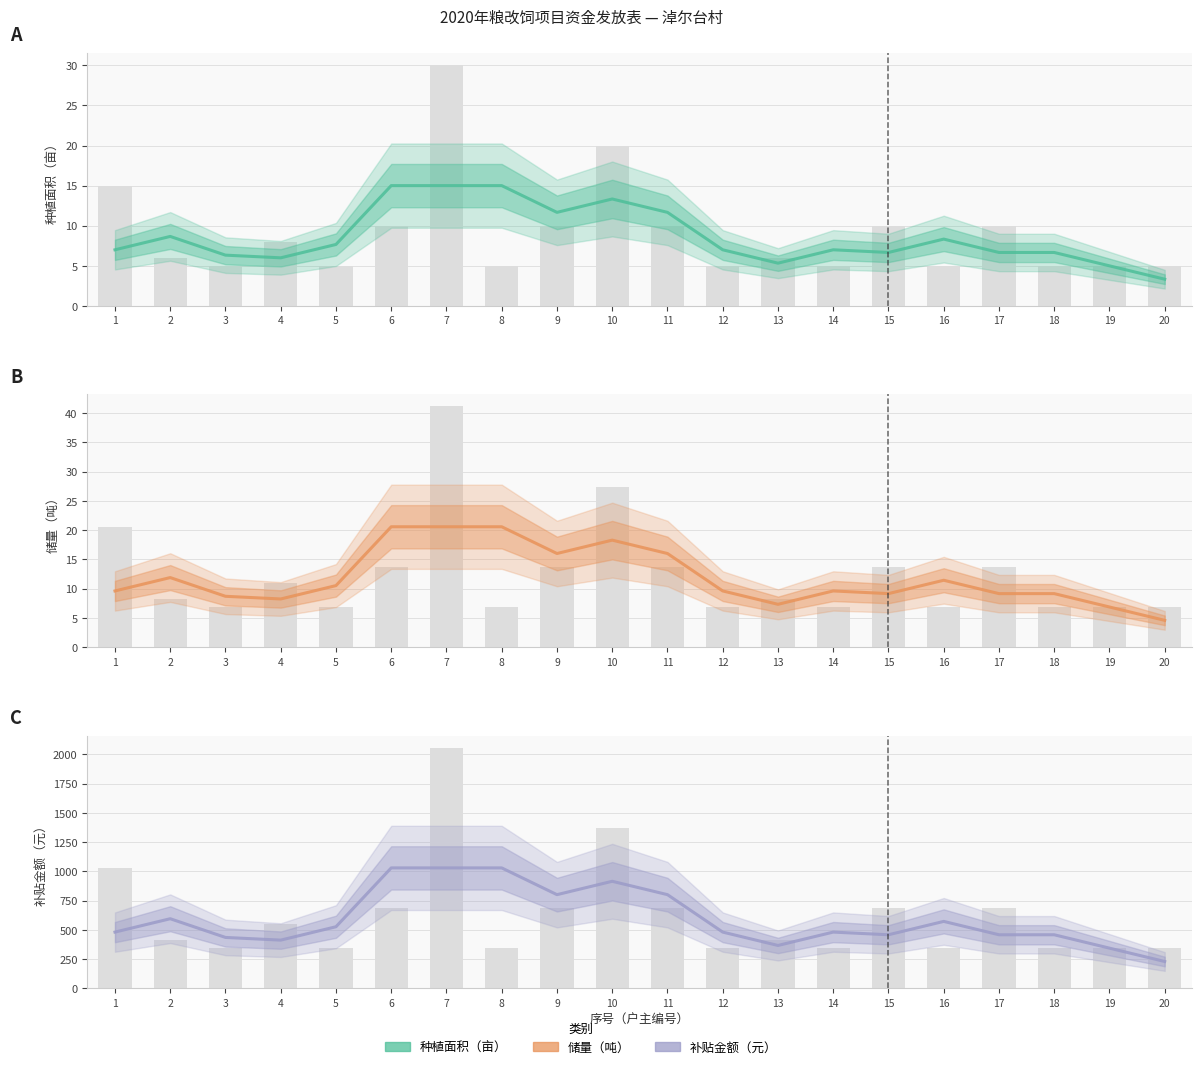

What is the spread (max minus min) of values at 15?

450.7